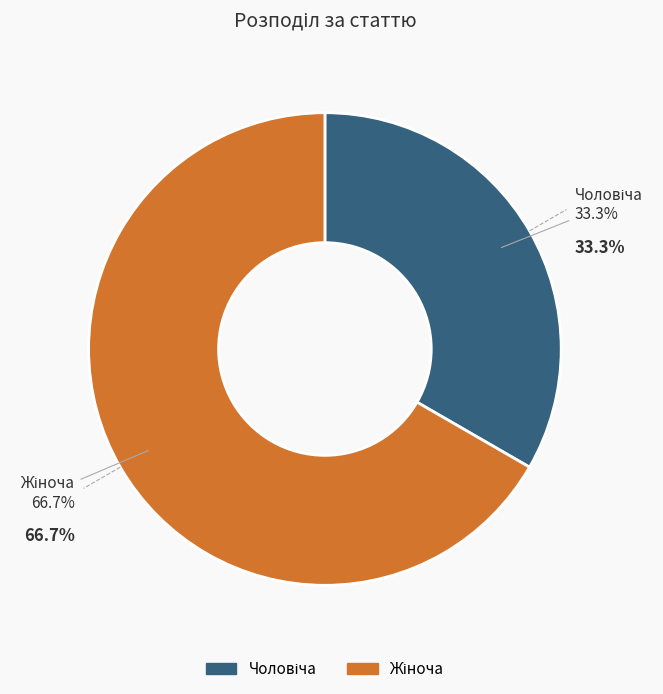

Which category has the biggest portion of the pie?

Жіноча